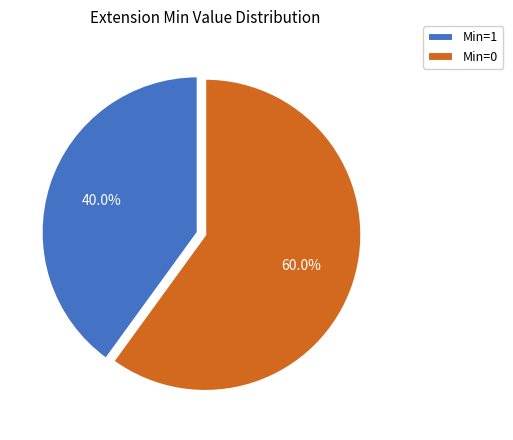

Which has a higher value, Min=0 or Min=1?

Min=0